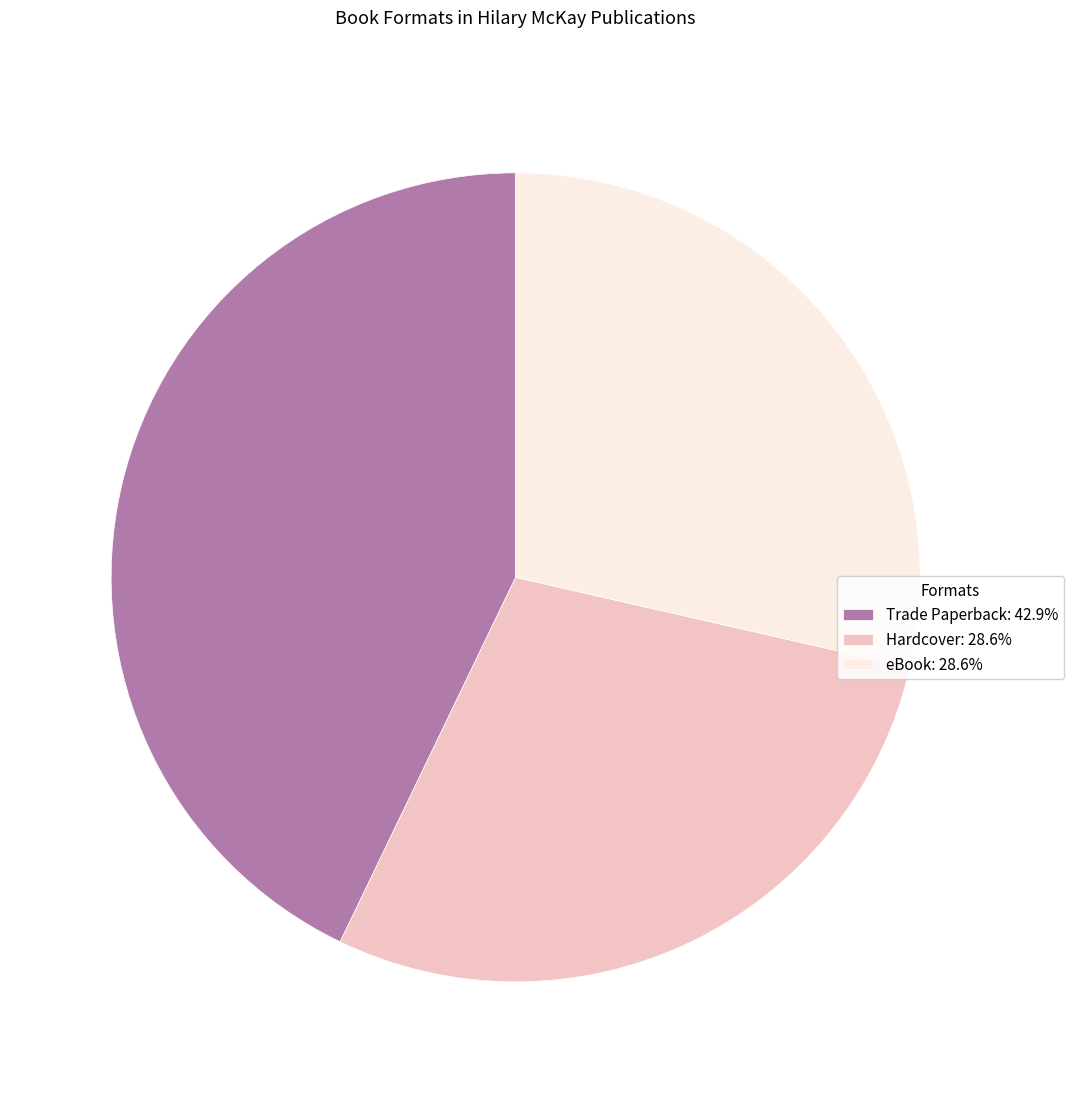

What is the ratio of the value at eBook: 28.6% to the value at Trade Paperback: 42.9%?

0.7